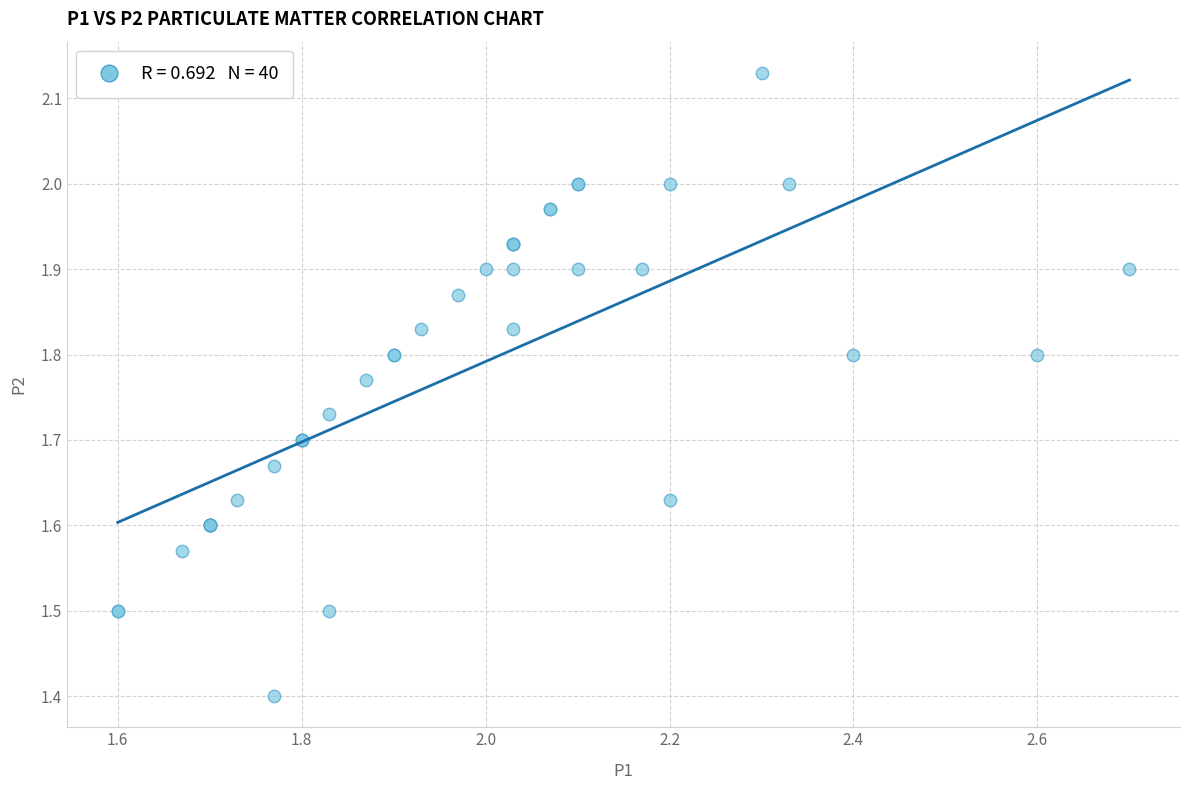

What Y value in the scatter plot is closest to 1?

1.4